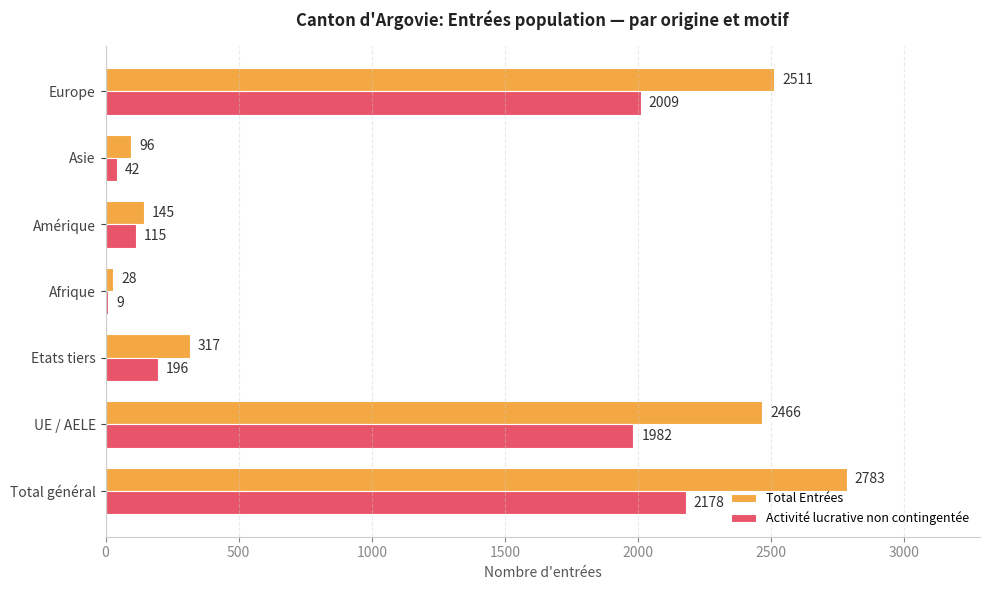

What is the highest value of the Activité lucrative non contingentée series?

2178